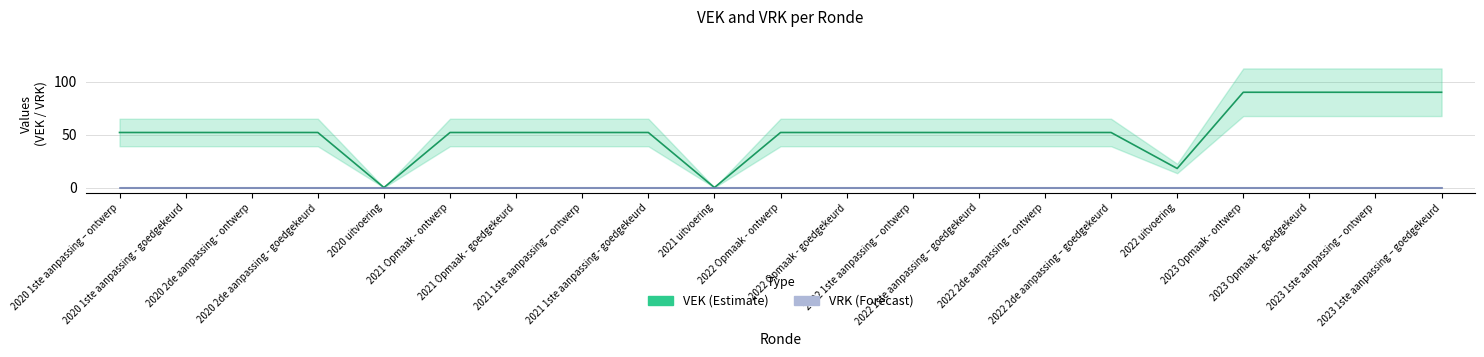

True or false: VEK and VRK intersect in this chart.

False